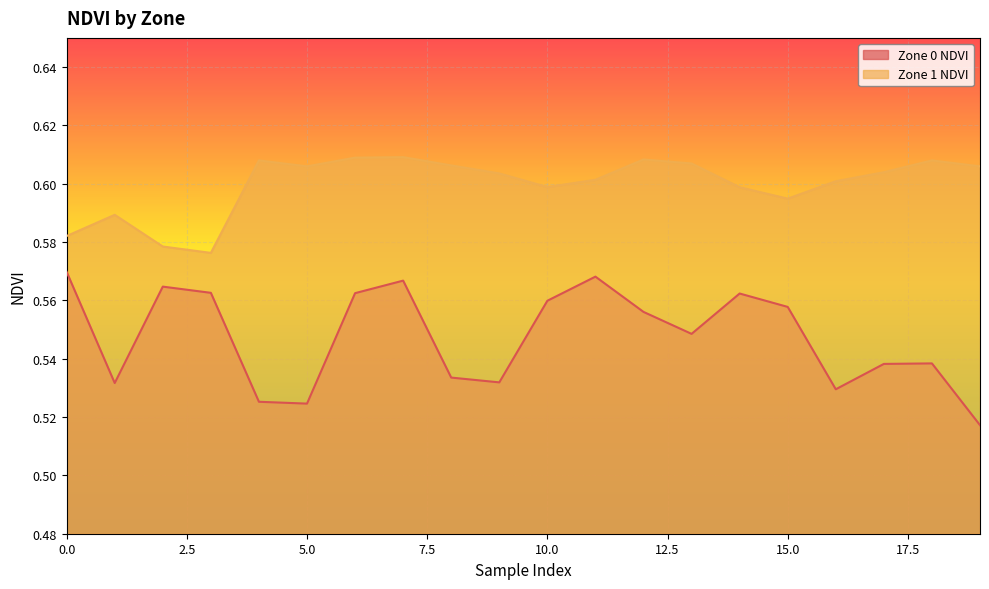

Rank the series by their maximum value, from lowest to highest.

Zone 0 NDVI, Zone 1 NDVI